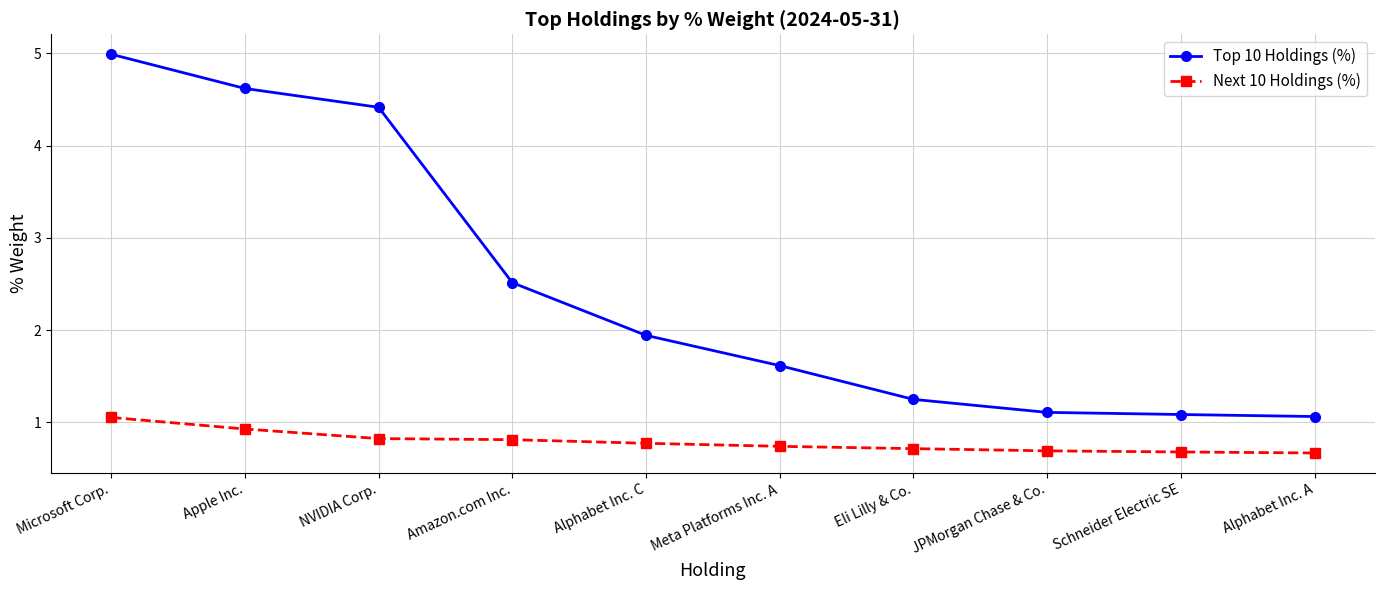

What is the label of the 10th point from the right?

Microsoft Corp.